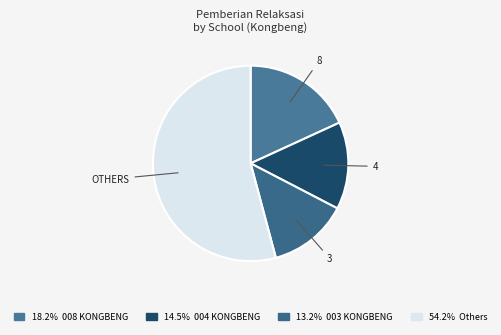

Count the number of slices in the pie.

4